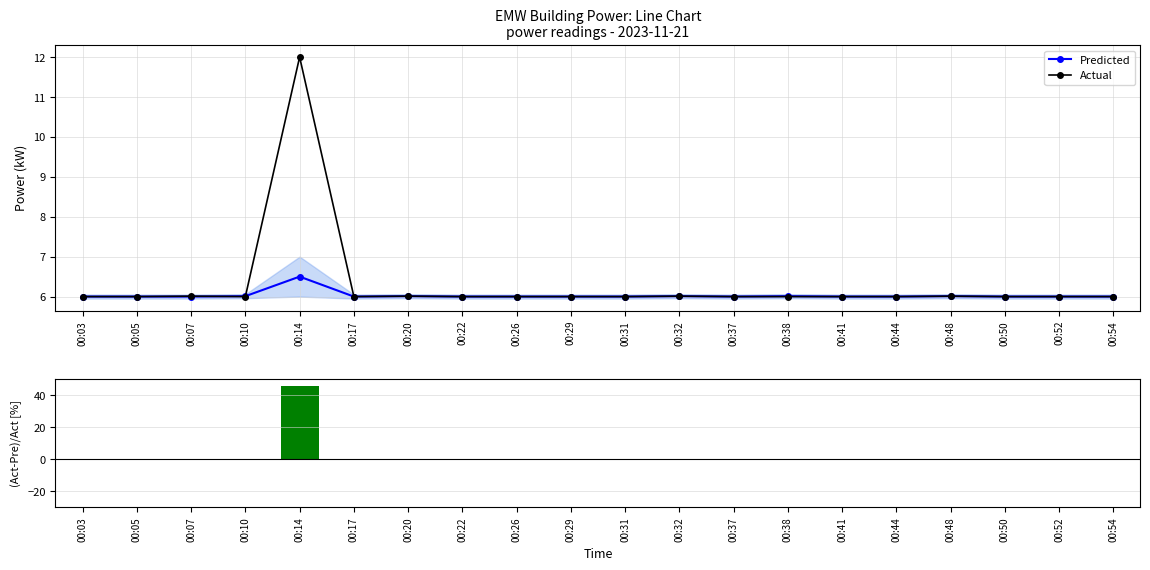

What is the sum of the Actual values at 00:54 and 00:37?

12.0